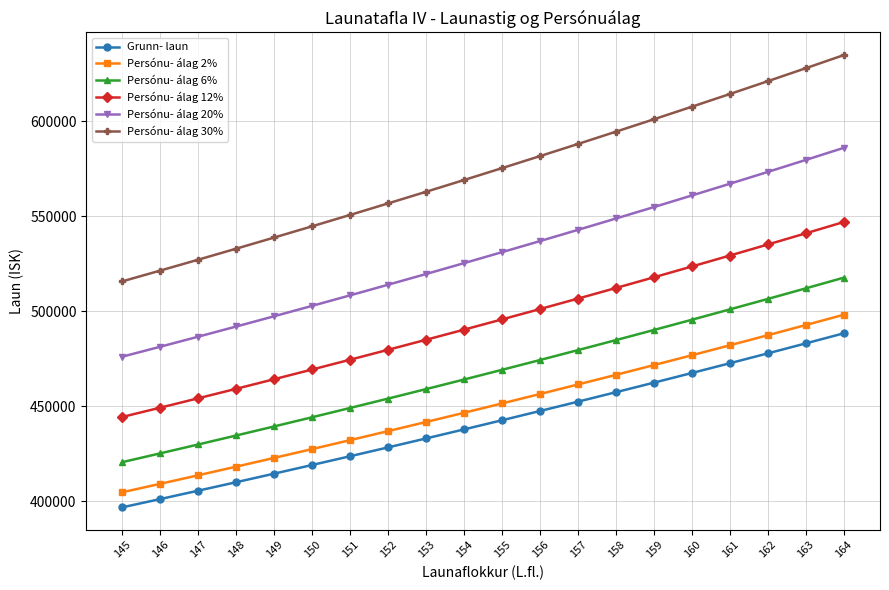

What is the difference between the maximum and second lowest values in the Grunn- laun series?

87305